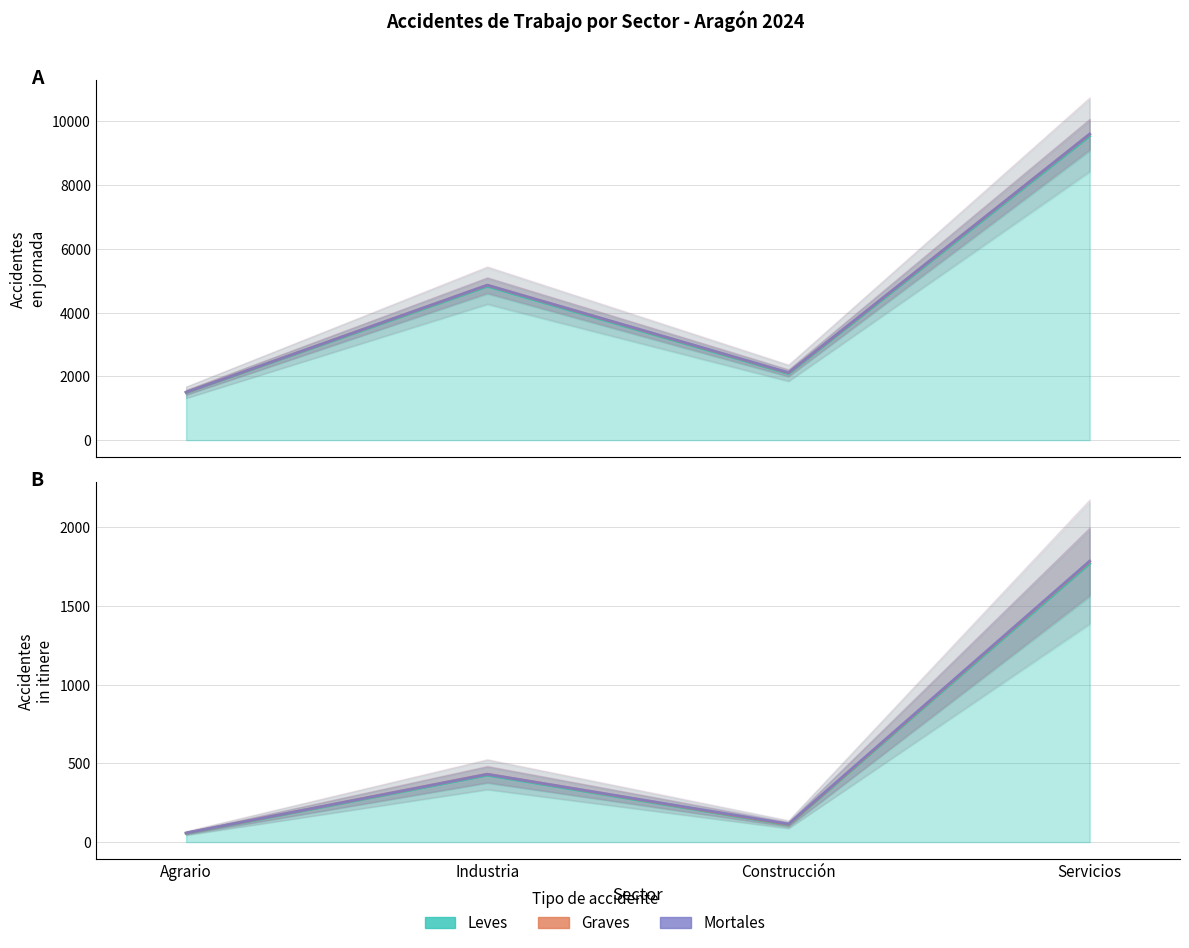

True or false: Mortales (En Jornada) and Leves (En Jornada) intersect in this chart.

False